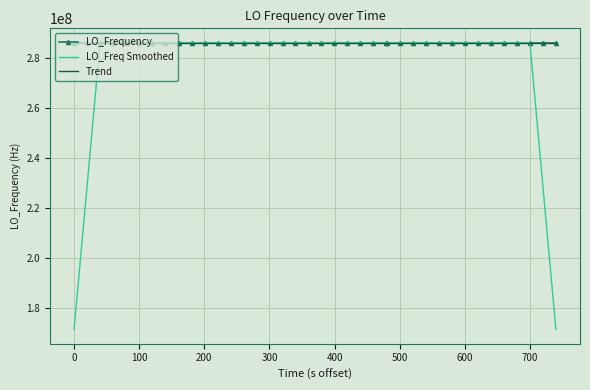

Which series ends up on top after the final intersection of LO_Frequency and LO_Freq Smoothed?

LO_Frequency